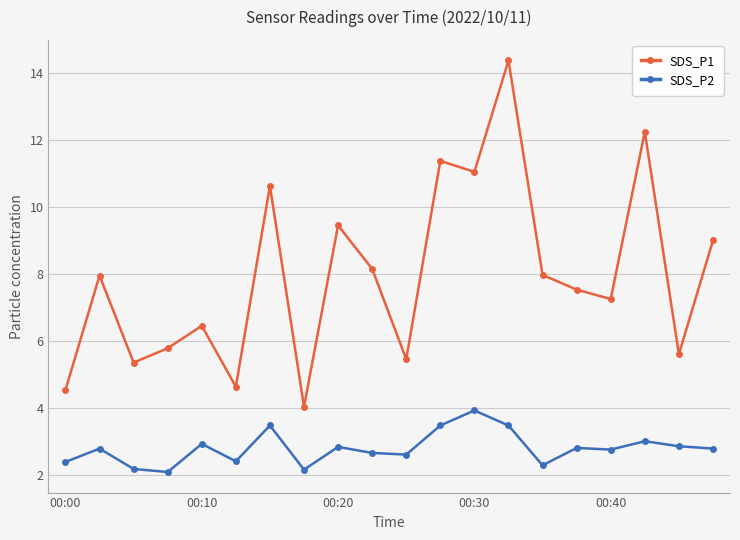

What are all the series names shown in the legend?

SDS_P1, SDS_P2